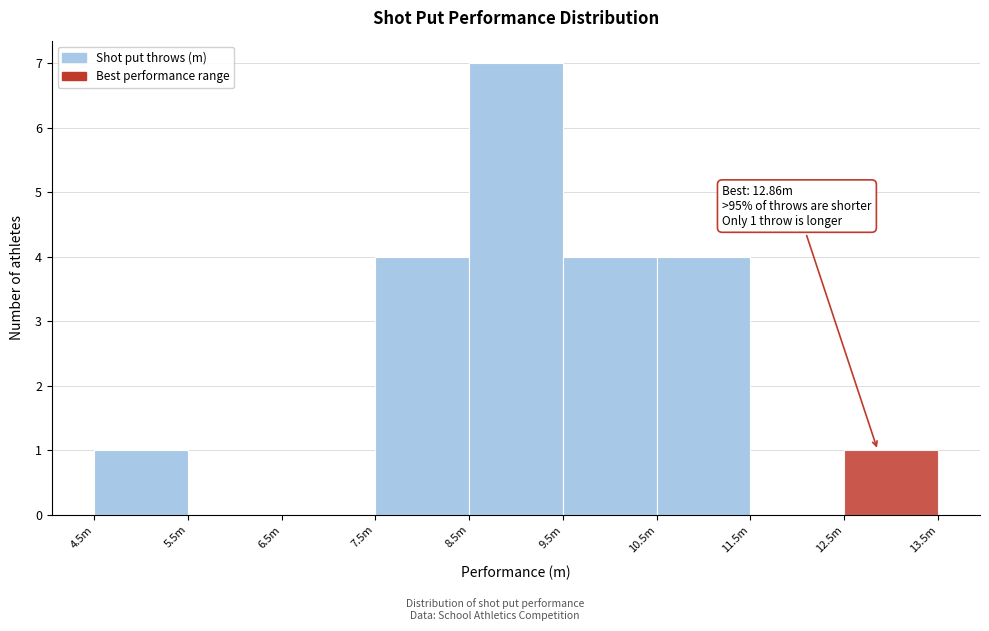

Reading left to right, extract all data points from this chart.

4.5m=1	5.5m=0	6.5m=0	7.5m=4	8.5m=7	9.5m=4	10.5m=4	11.5m=0	12.5m=1